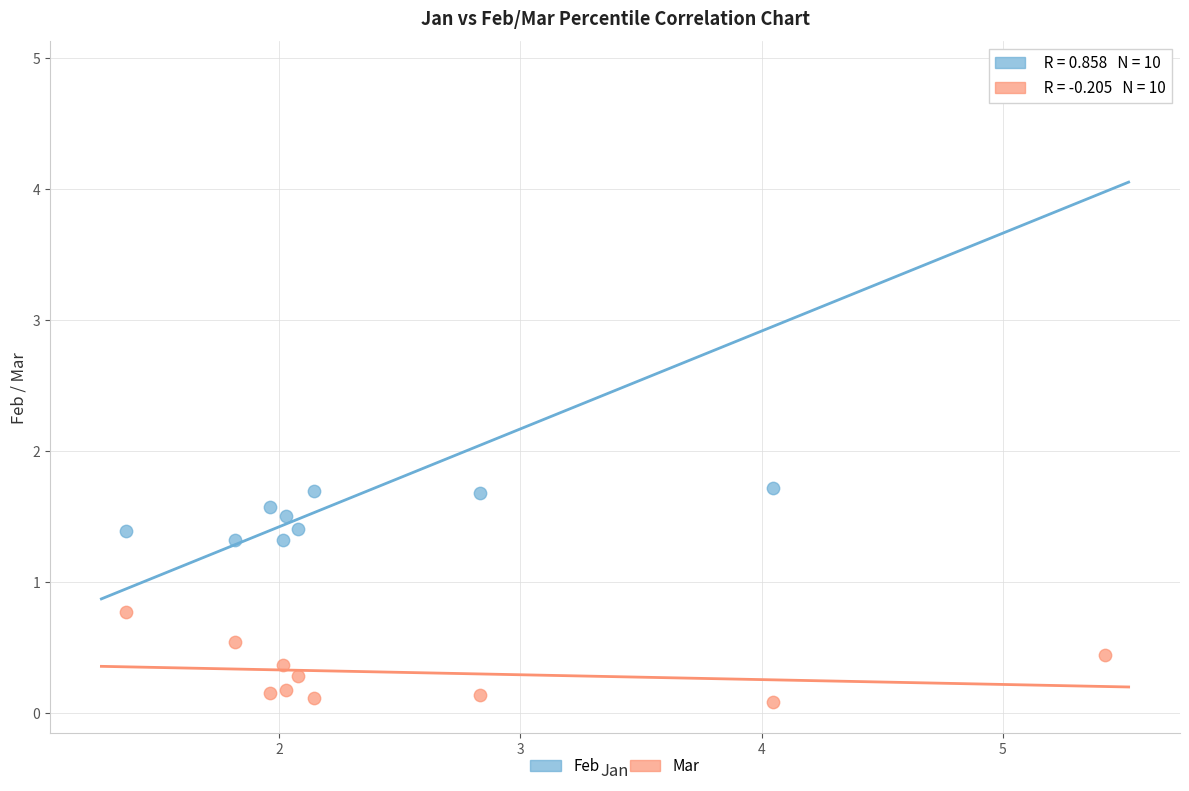

Across all data points, what is the range of X values (max minus min)?

4.1